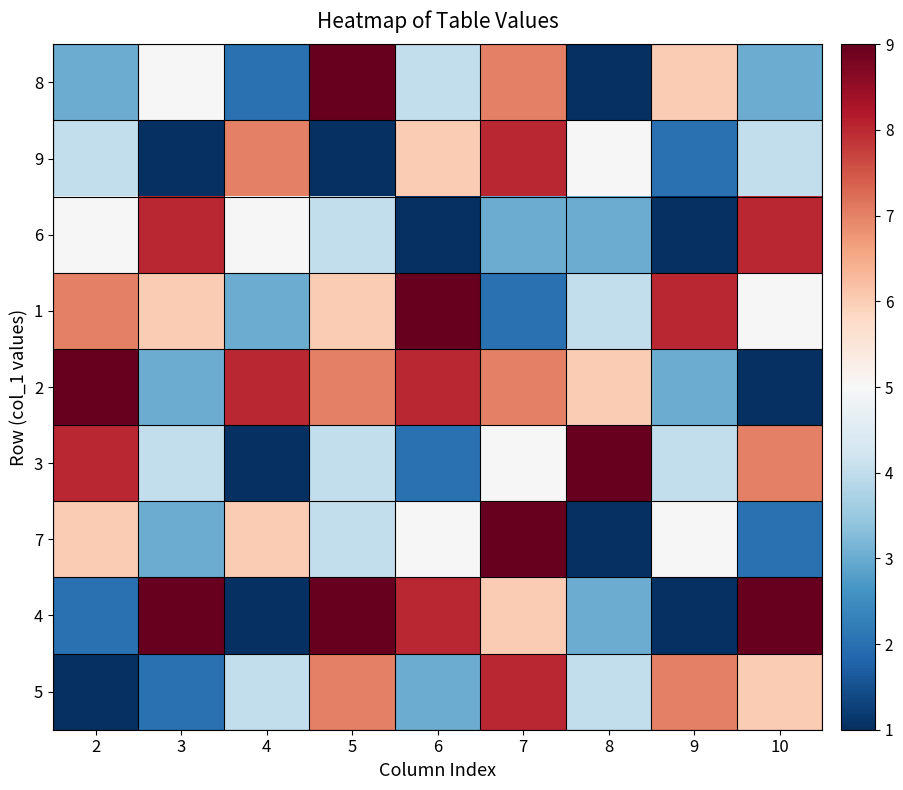

Between 7 and 5, which is larger?

5